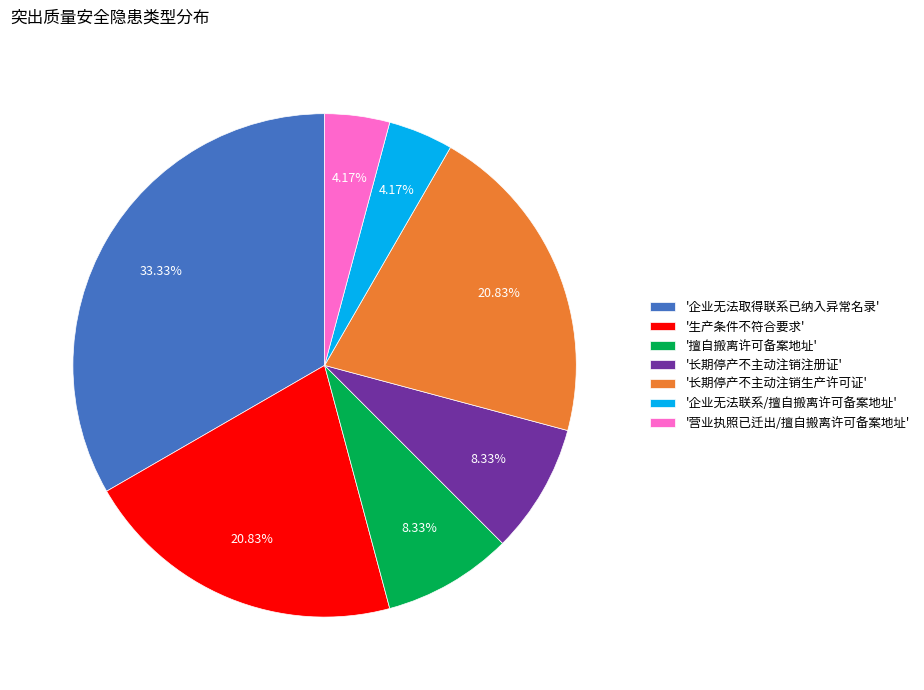

Is the sum of '营业执照已迁出/擅自搬离许可备案地址' and '长期停产不主动注销生产许可证' greater than half?

No